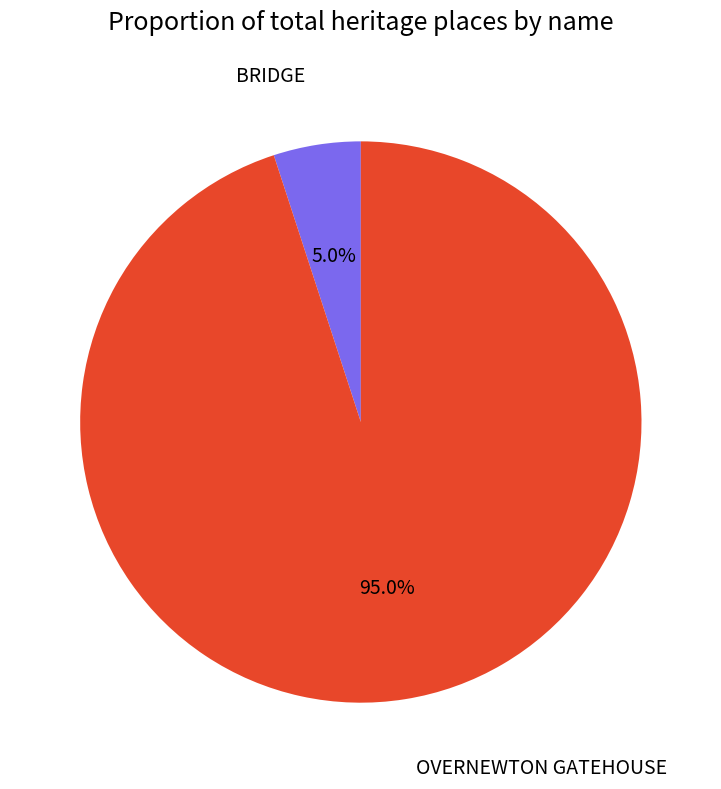

Count the number of slices in the pie.

2